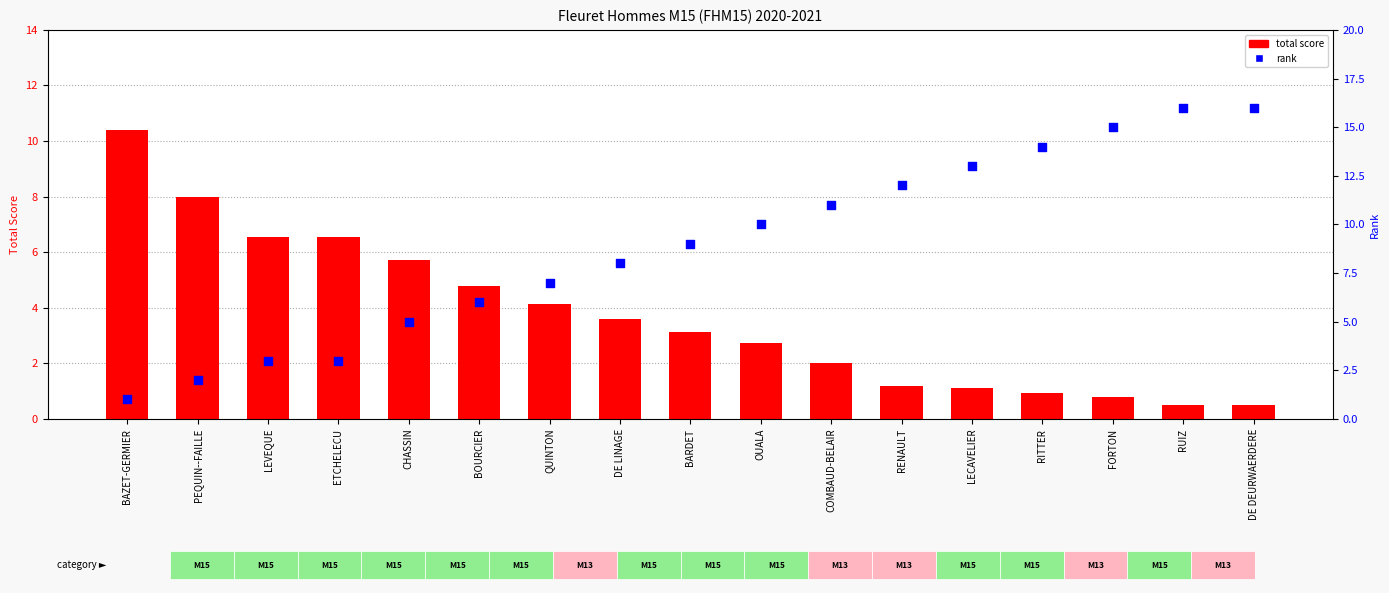

Which series has the largest Y range (max minus min)?

rank